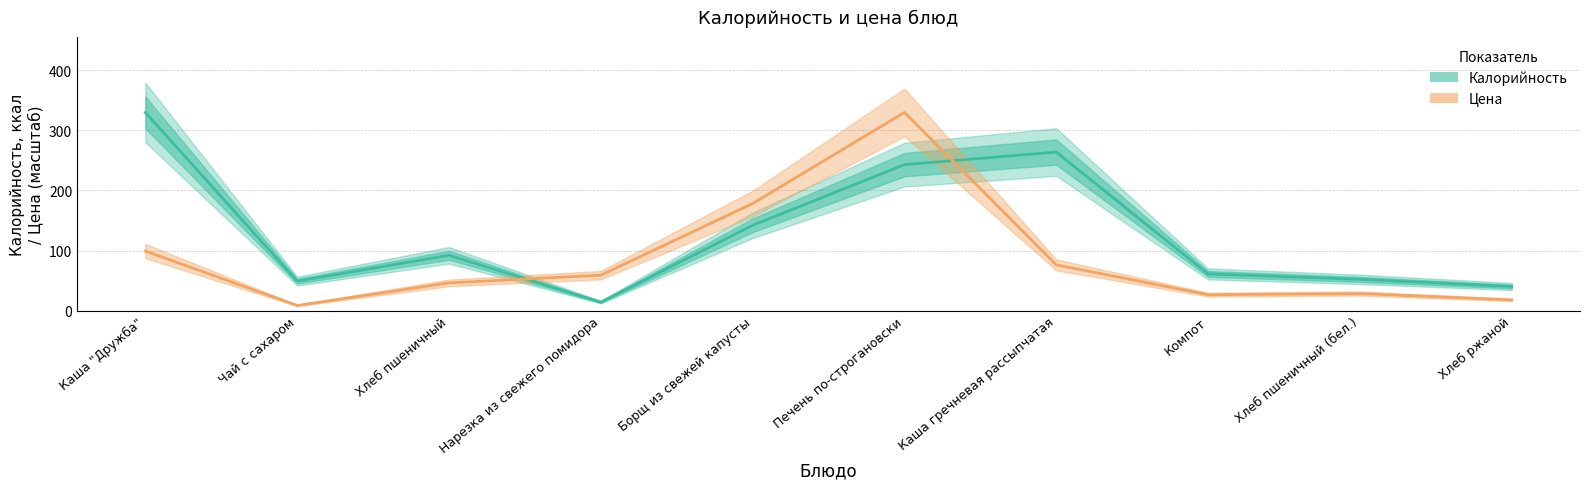

How many data points in Калорийность (ккал) are less than 92?

5